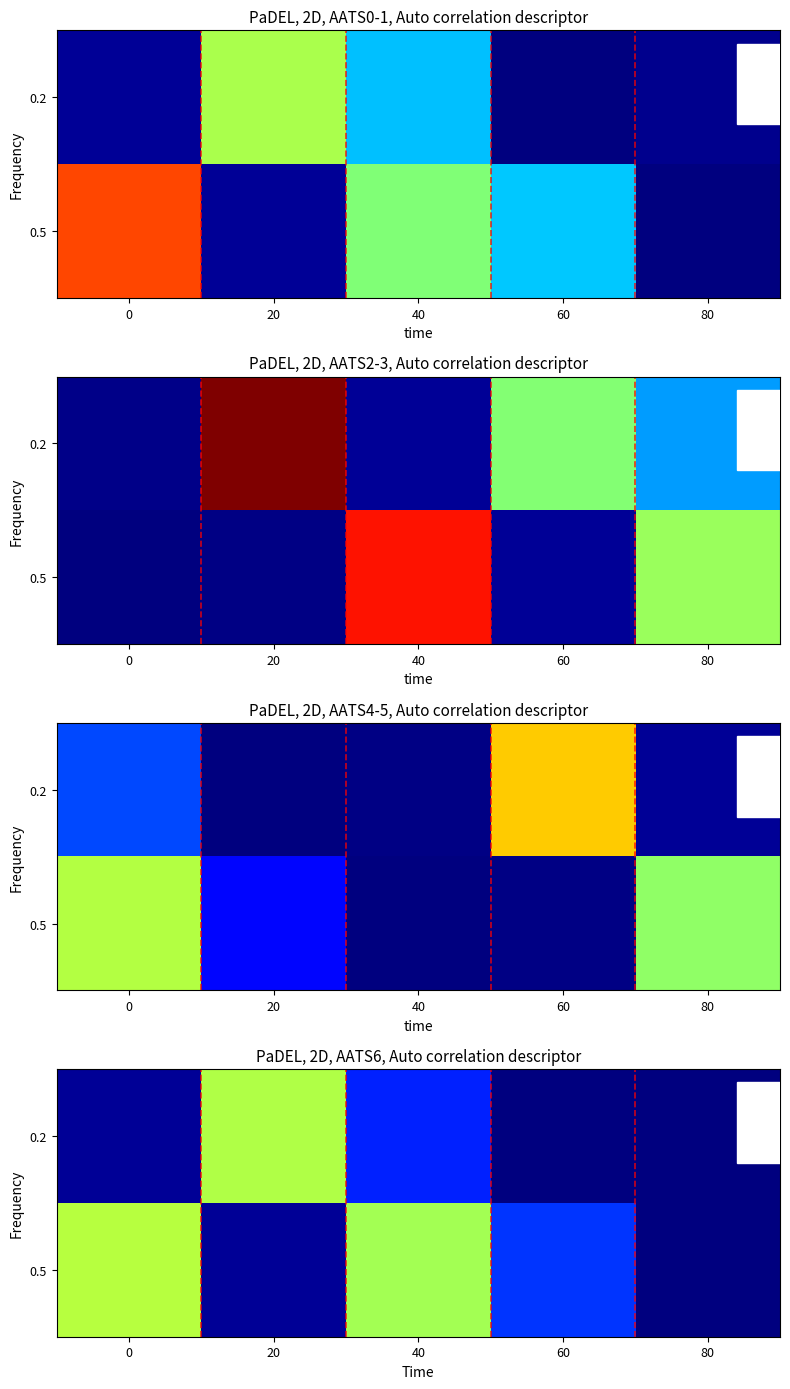

Which series changed the most between 0 and 60?

0.5